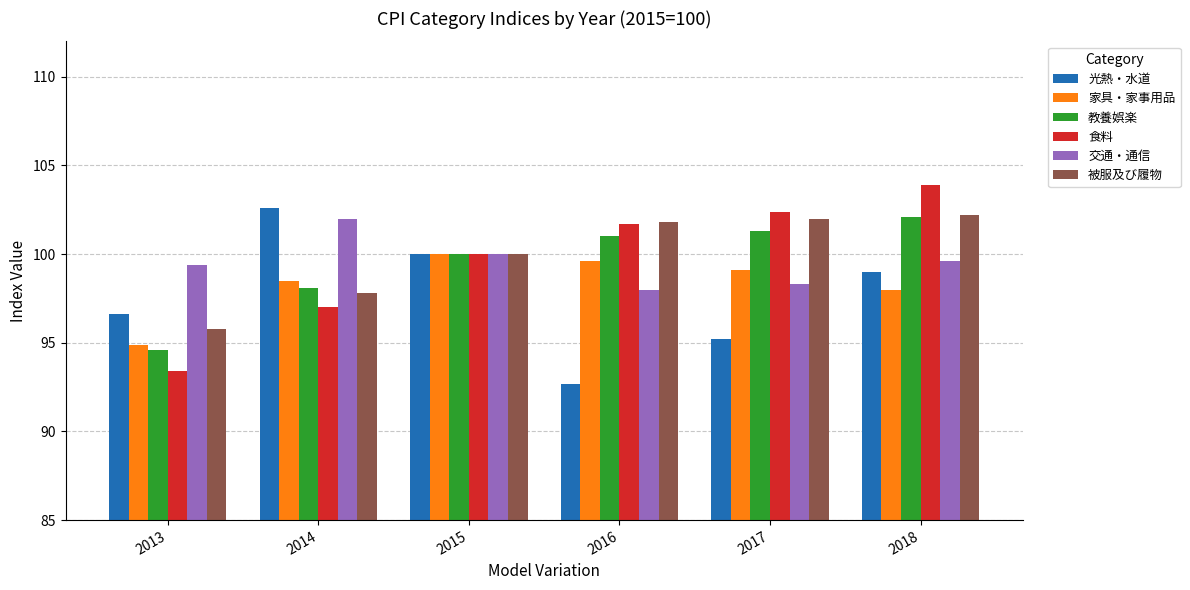

What is the sum of the 光熱・水道 values at 2017 and 2014?

197.8